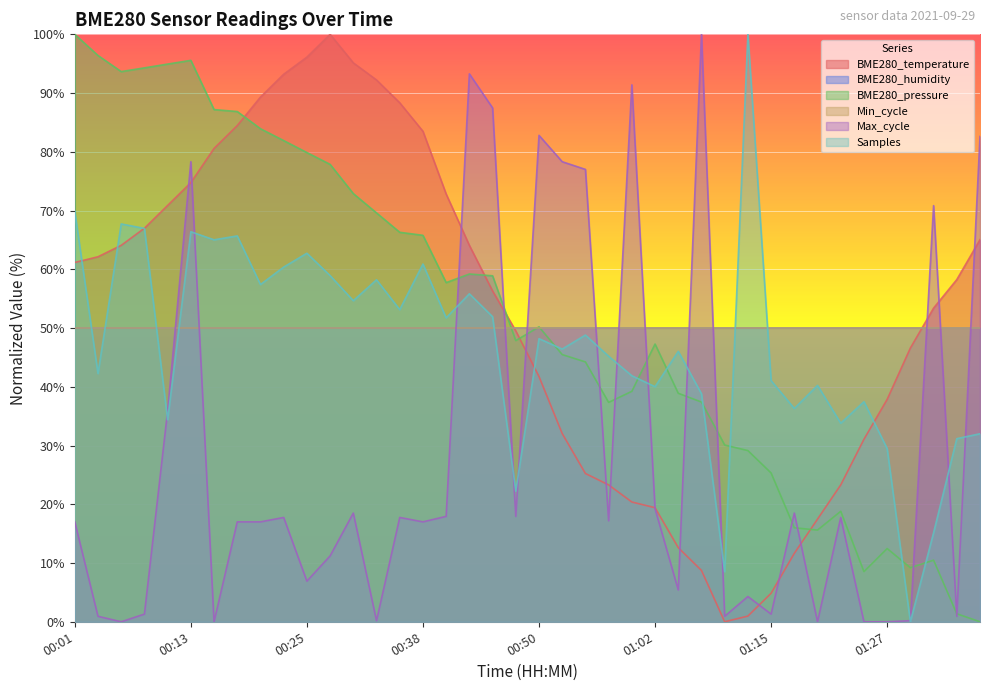

What is the label of the 31st point from the left?

01:15